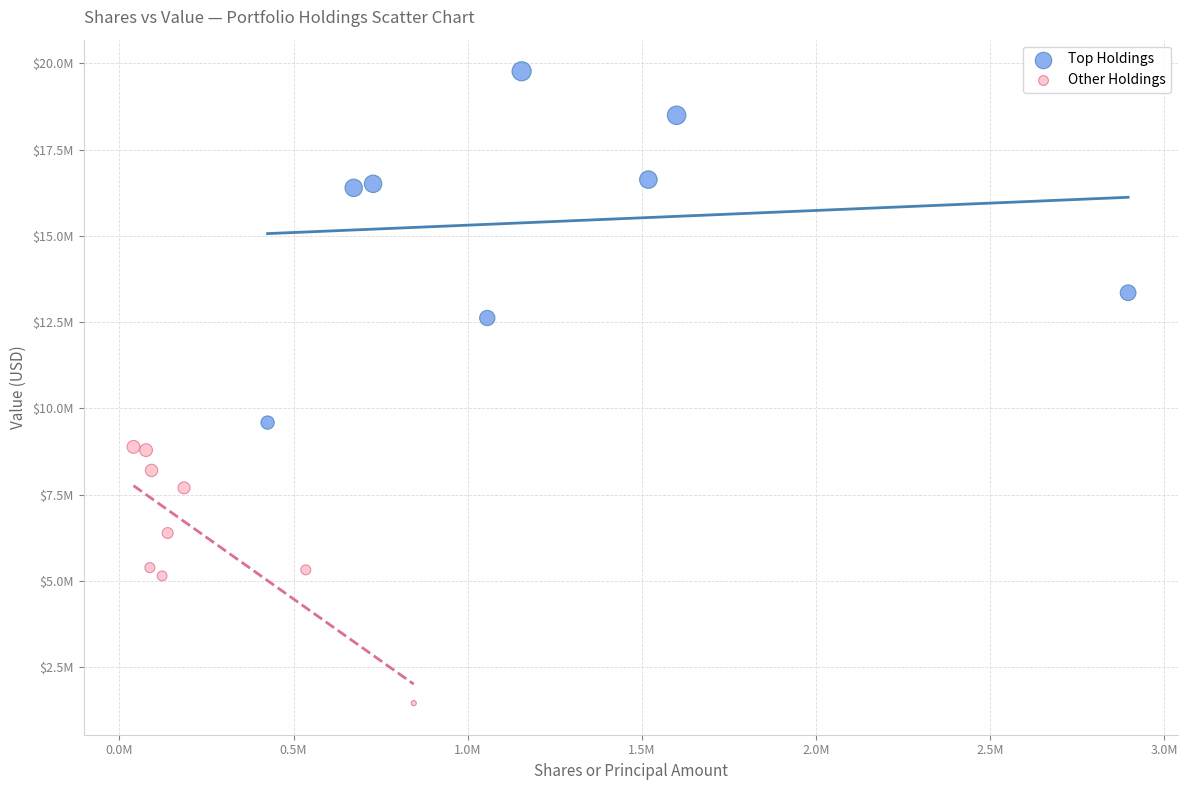

Which series contains the highest Y value?

Top Holdings